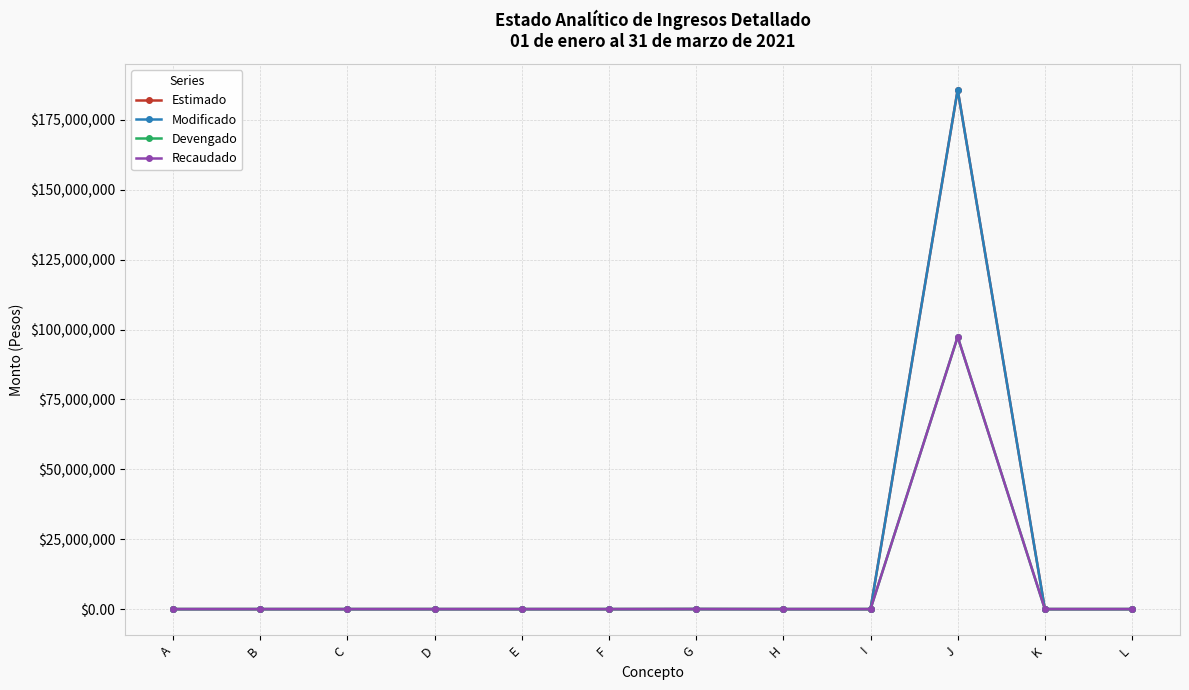

What is the difference between the second highest and minimum values in the Recaudado series?

40000.0